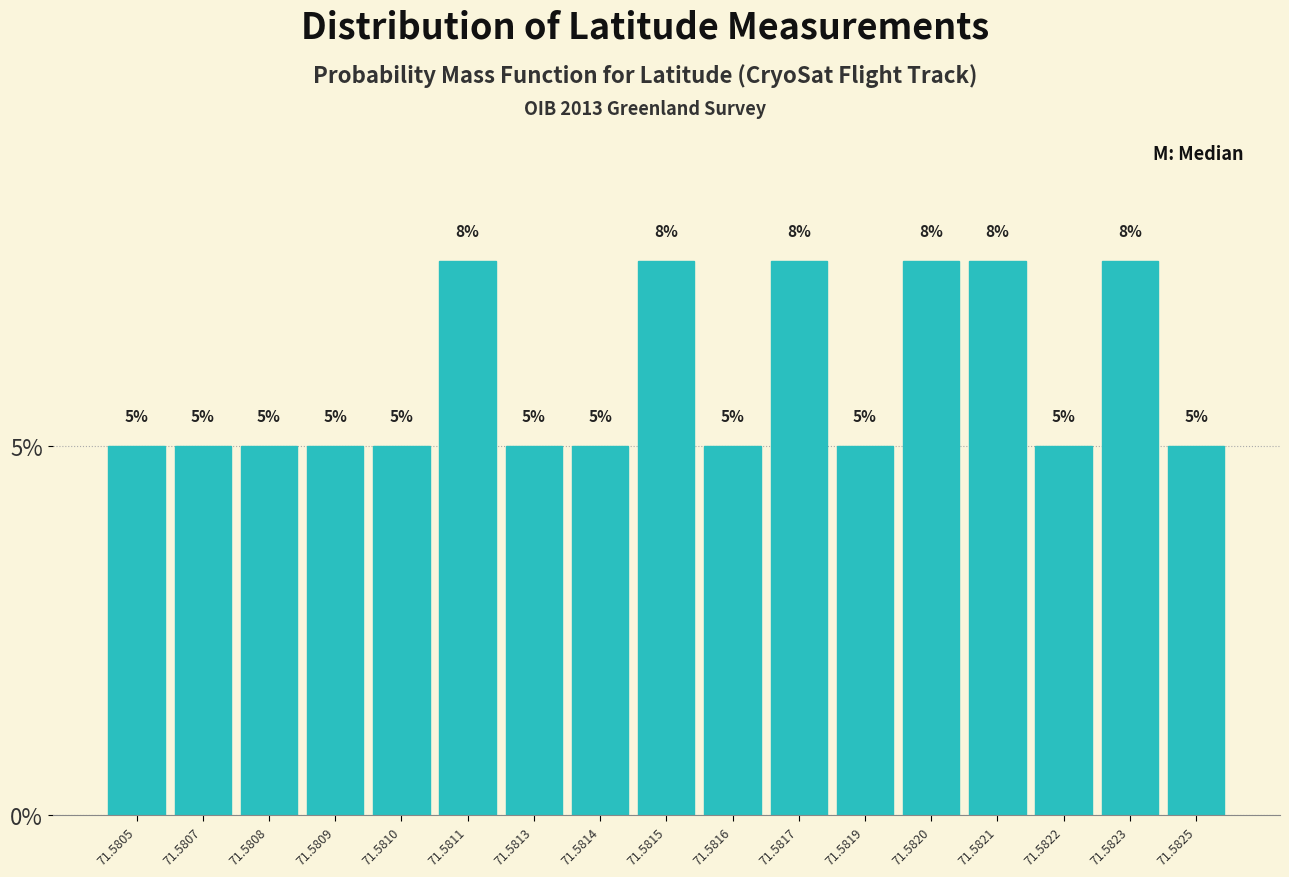

The value at 71.5805 is 5.0. True or false?

True